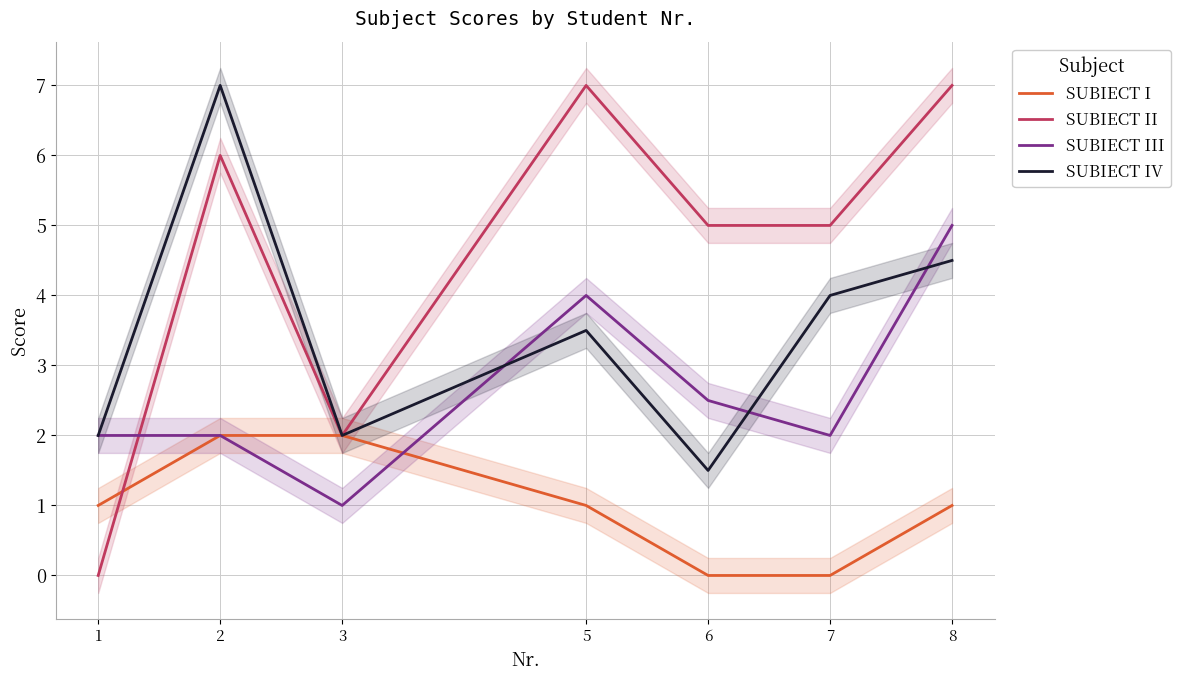

What is the total value across all series at 8?

17.5